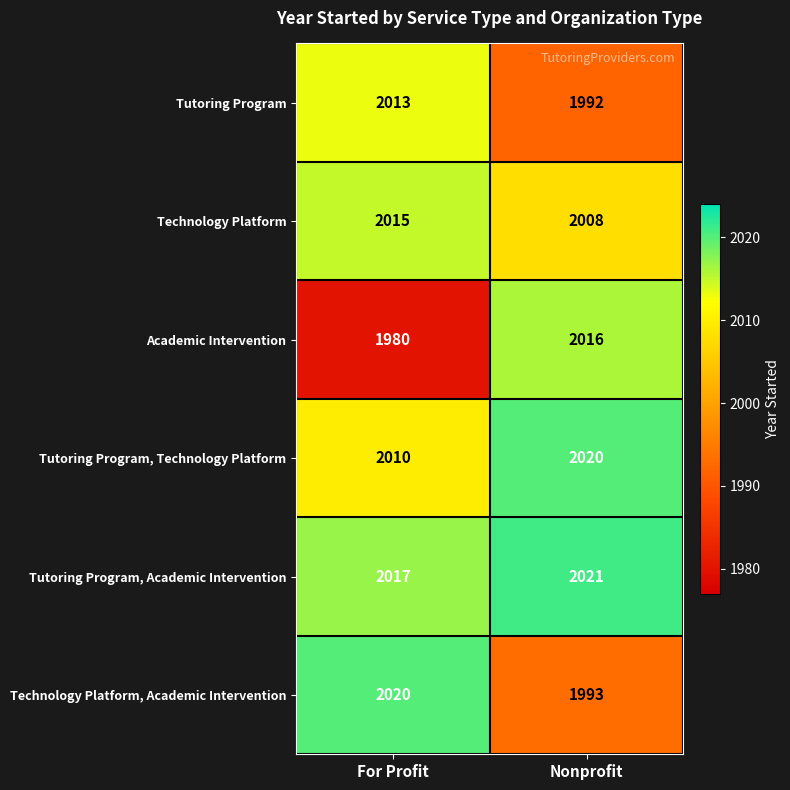

At For Profit, list the series in order from largest to smallest.

Technology Platform, Academic Intervention, Tutoring Program, Academic Intervention, Technology Platform, Tutoring Program, Tutoring Program, Technology Platform, Academic Intervention